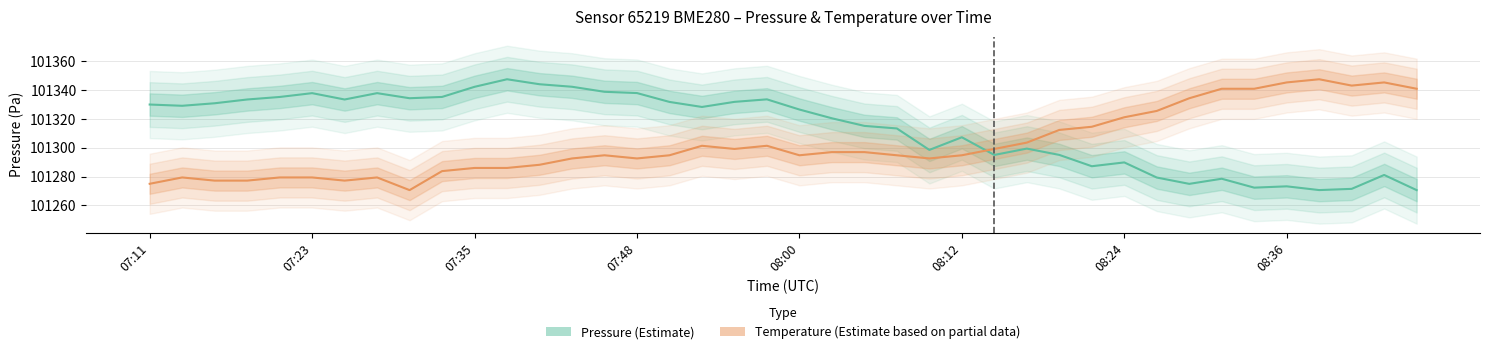

What are all the series names shown in the legend?

Pressure (Estimate), Temperature (Estimate based on partial data)